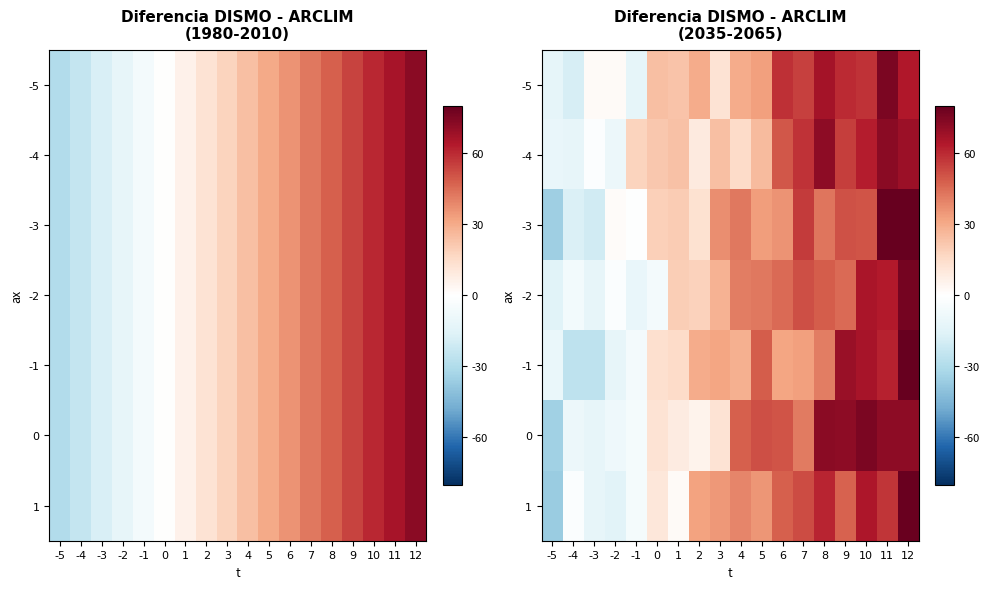

How many values in -4 are above zero?

14